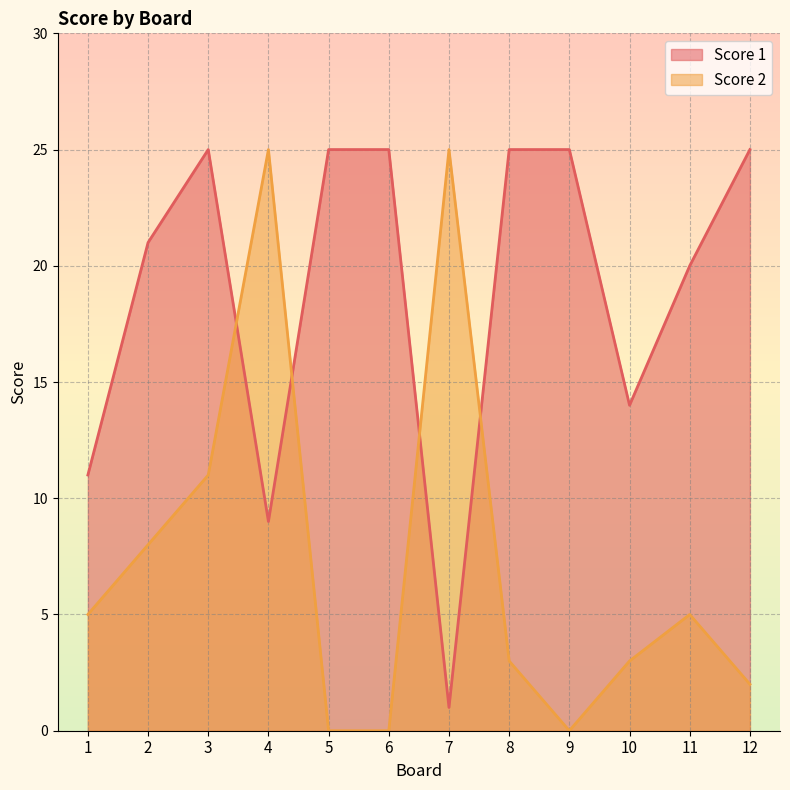

At which label does Score 2 first exceed 5?

2